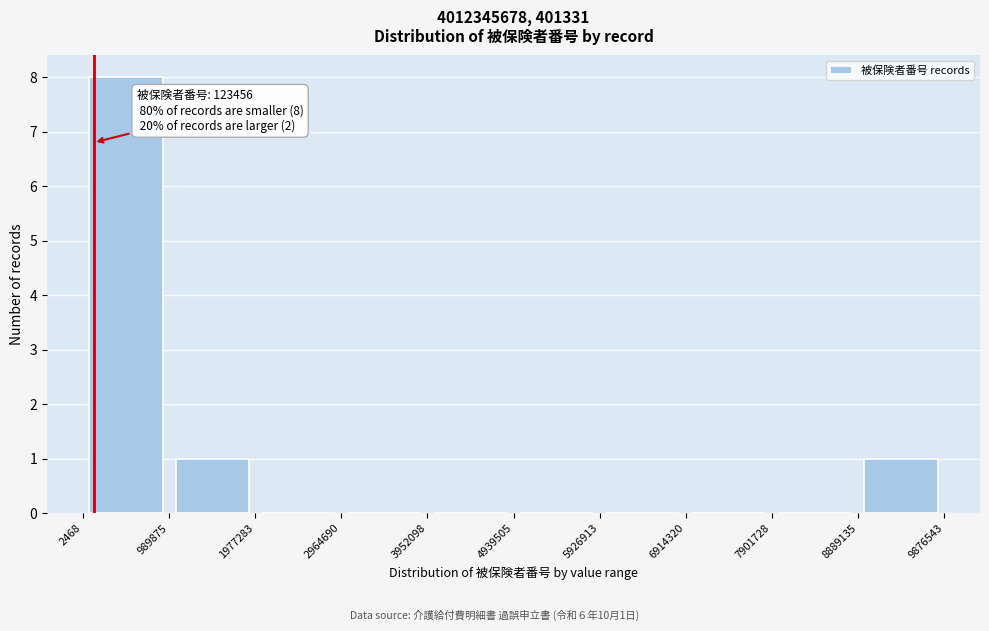

Over which range of the x-axis is the bar tallest?

2468 to 989875